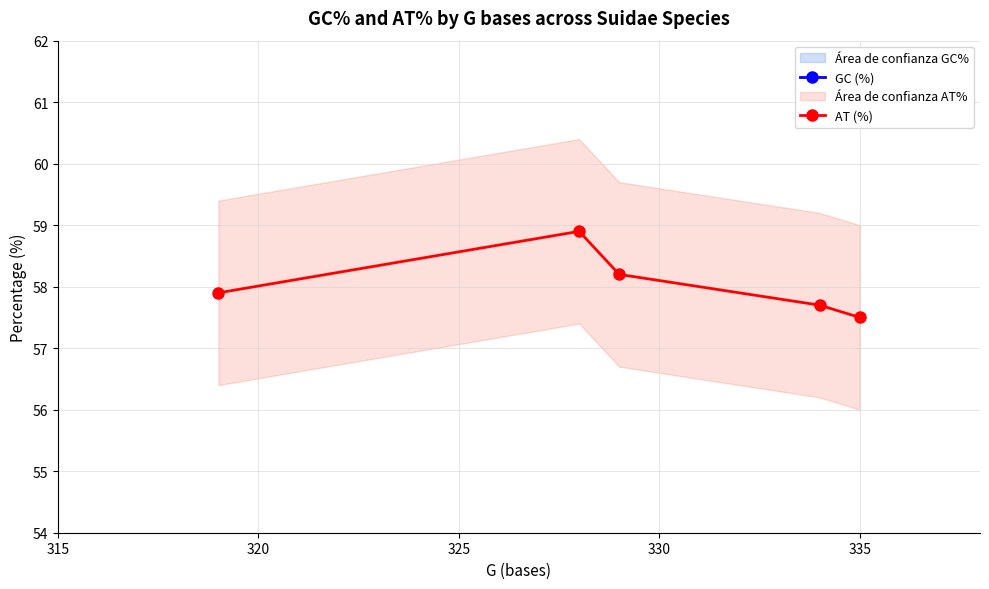

What is the difference between the second highest and minimum values in the GC (%) series?

1.2